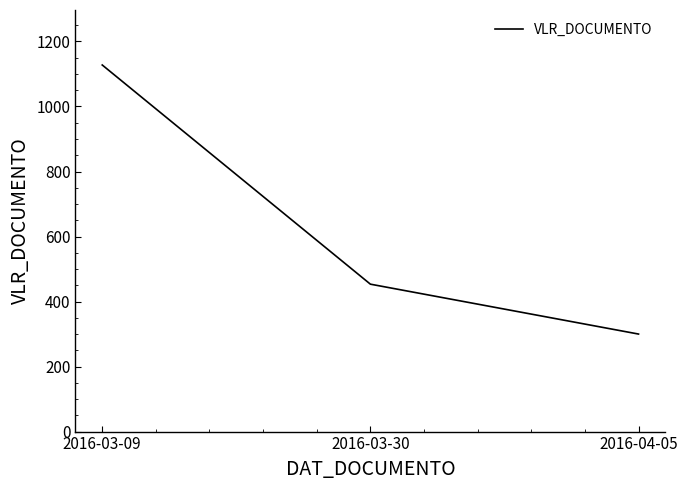

How many values are below 453?

1